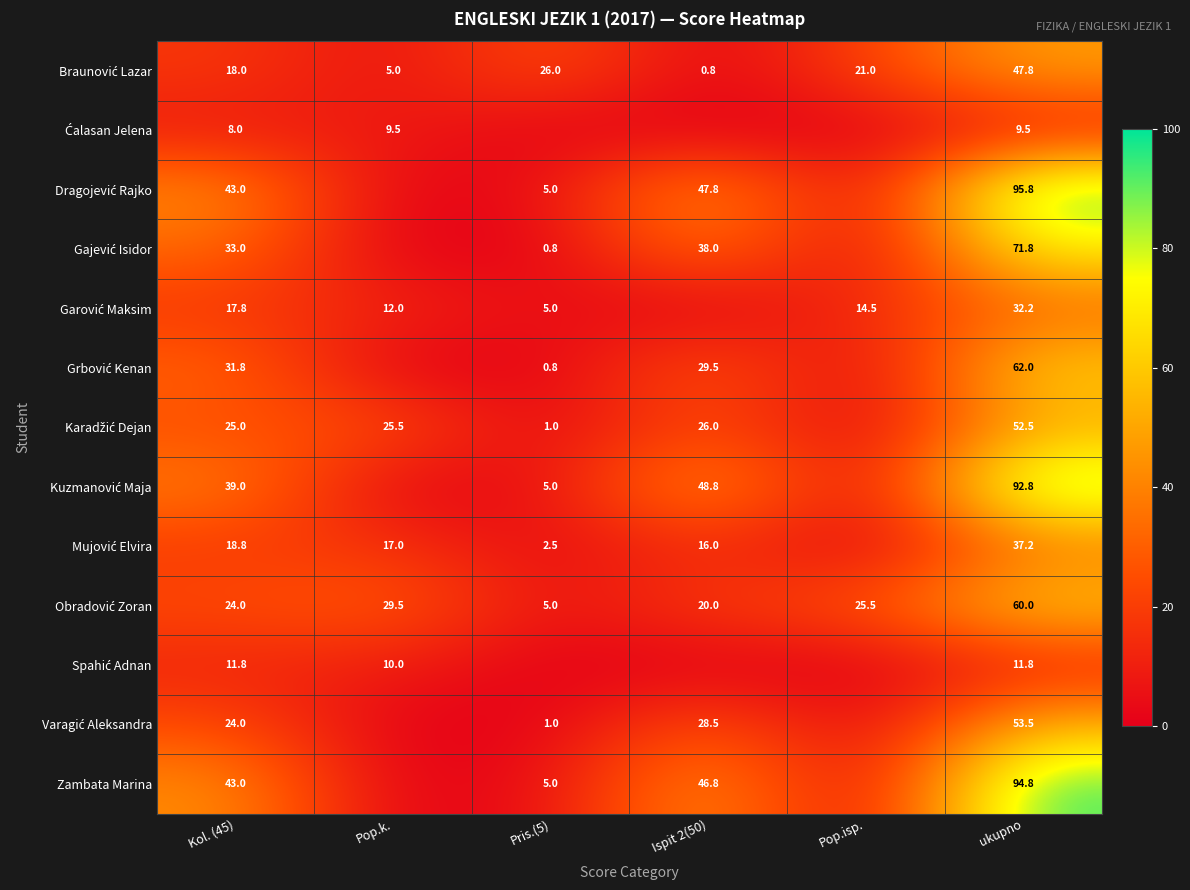

What is the spread (max minus min) of values at ukupno?

86.3